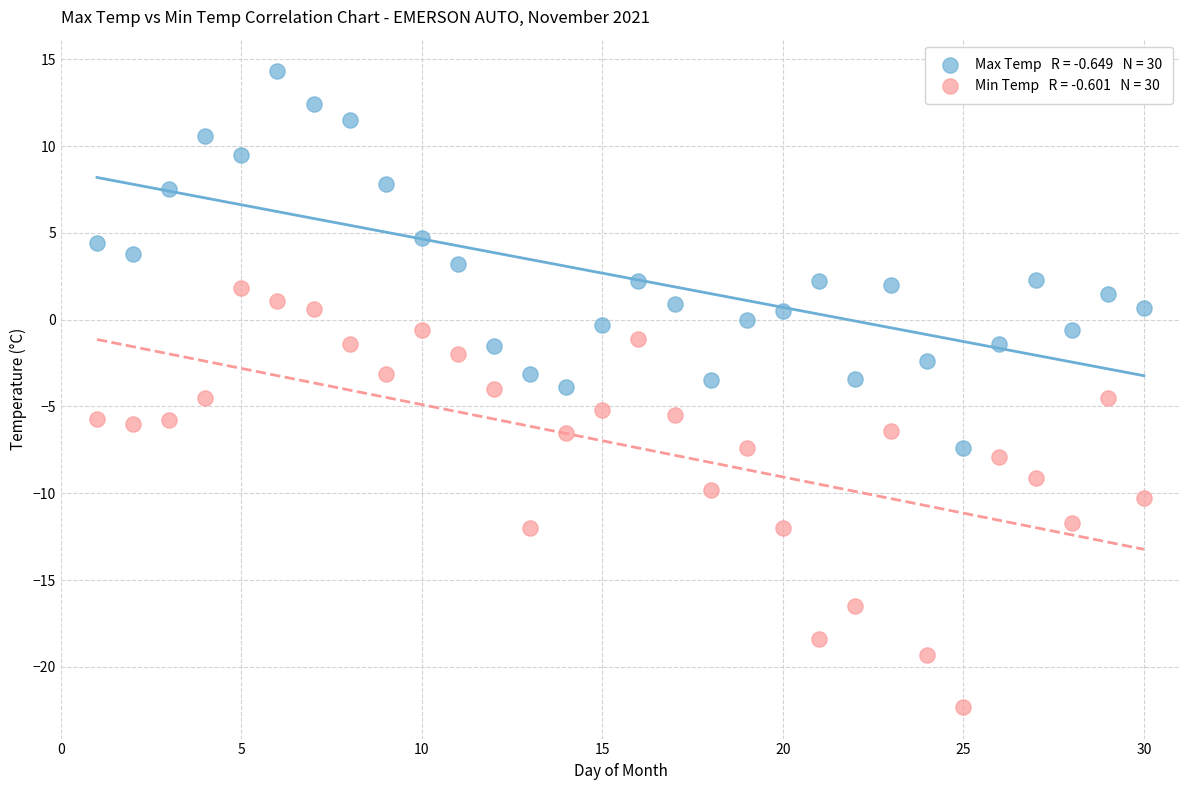

Across all data points, what is the range of Y values (max minus min)?

36.6